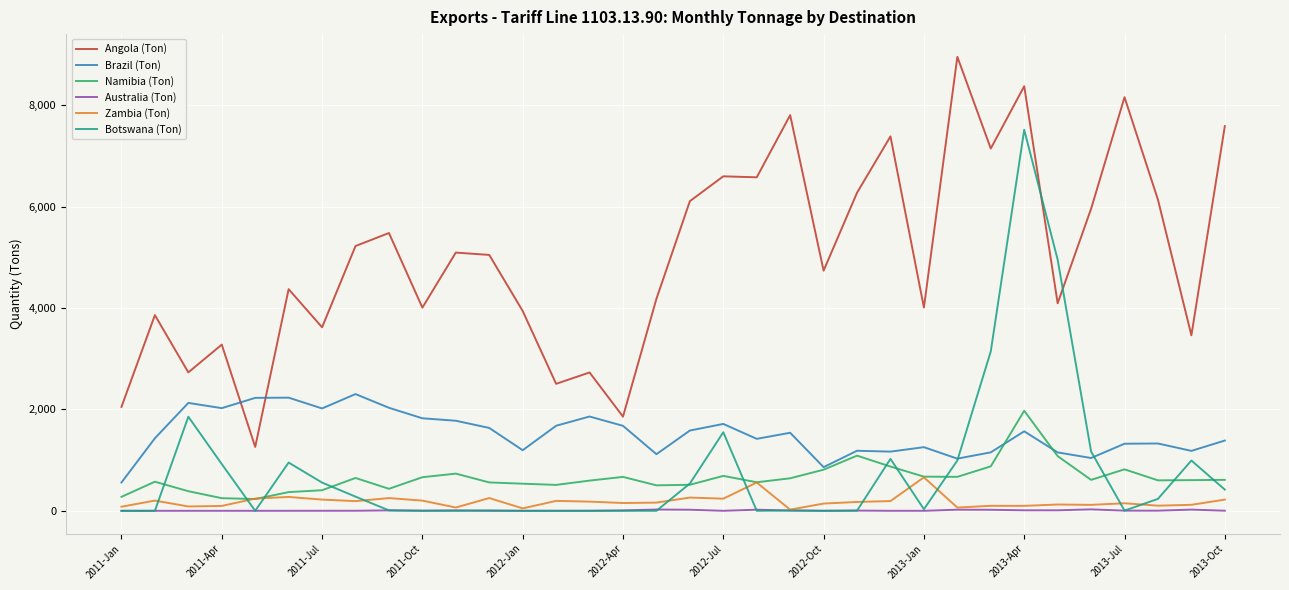

True or false: Namibia (Ton) and Botswana (Ton) cross at least once.

True